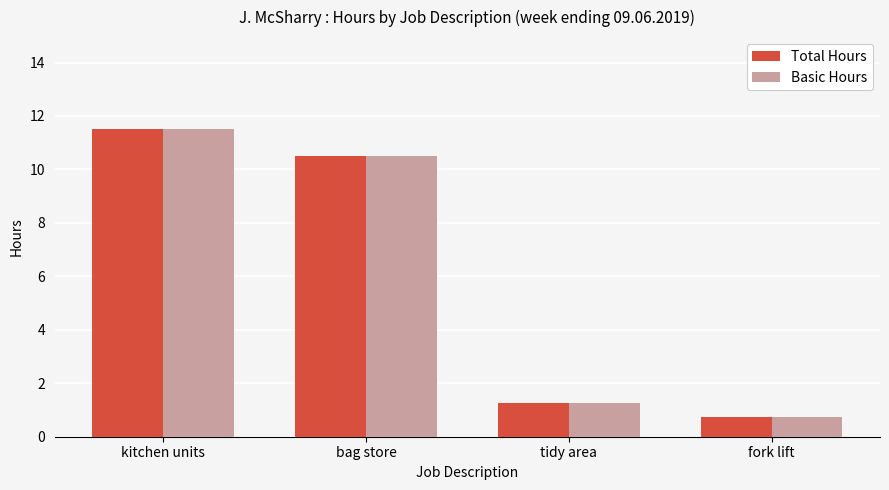

Is the value of Basic Hours at tidy area greater than the value of Total Hours at kitchen units?

No